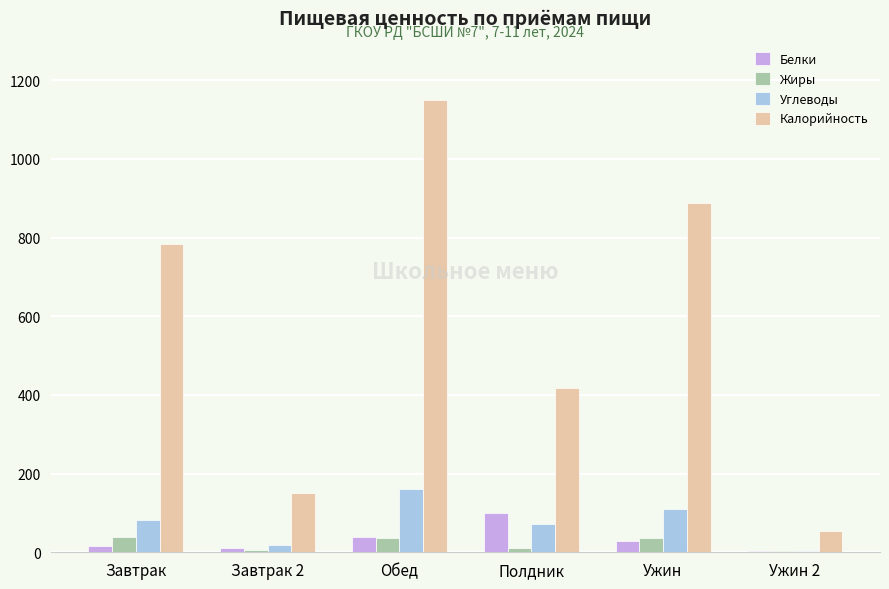

Are the bars horizontal?

No